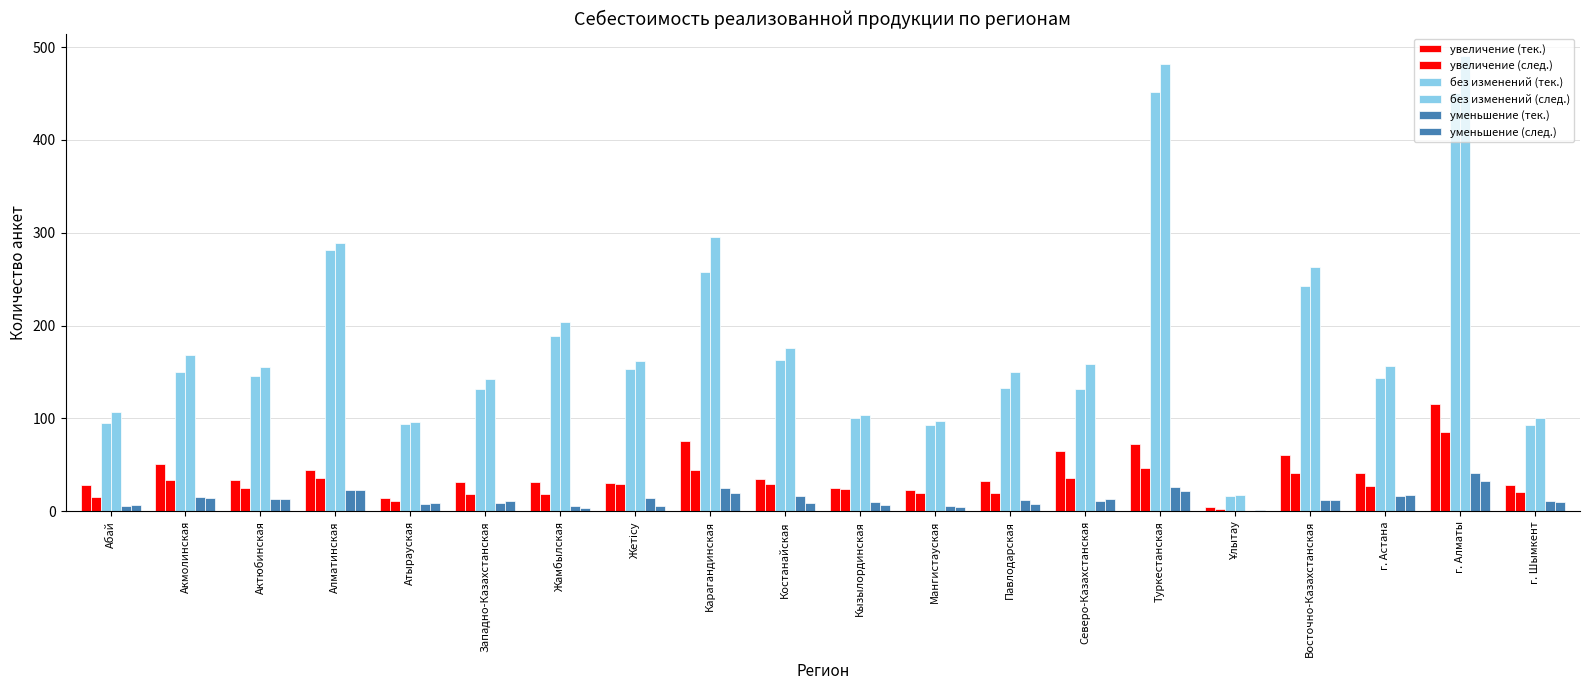

How many series are shown in this chart?

6